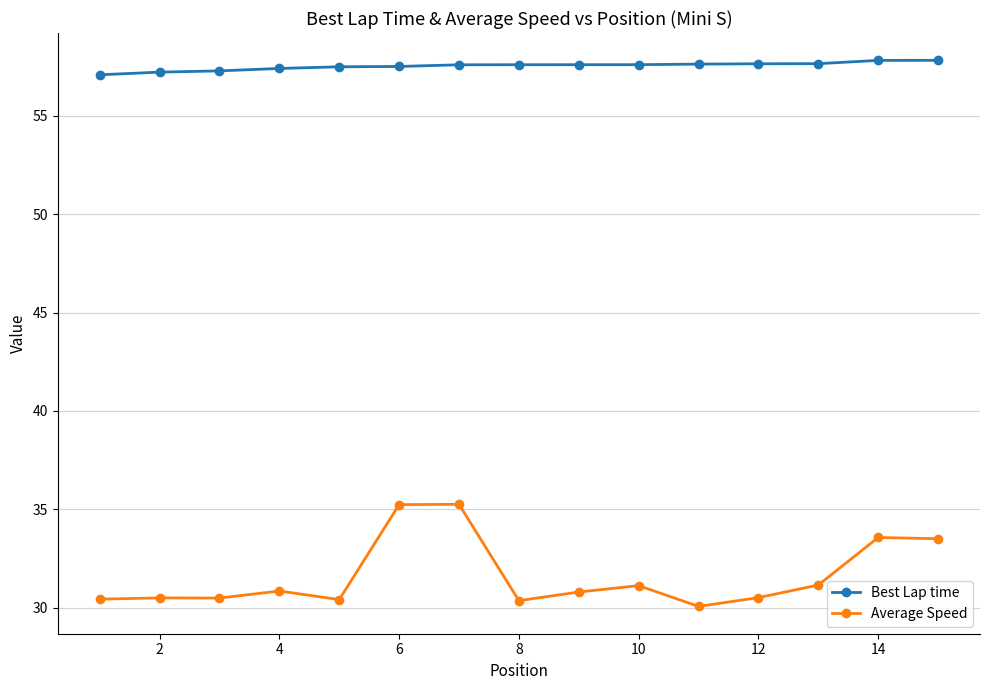

What is the lowest value of the Average Speed series?

30.1